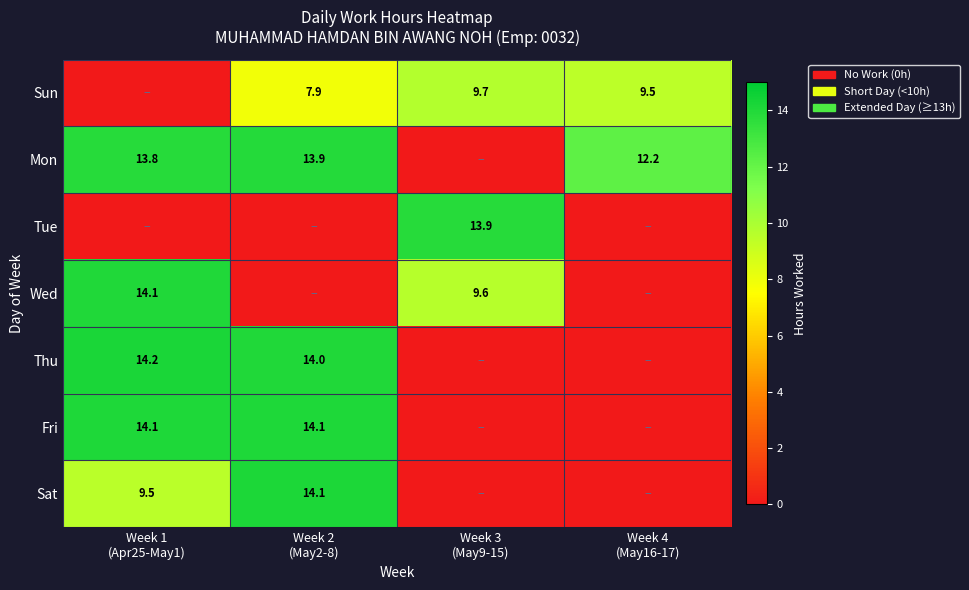

Is the value of Thu at Week 3 (May9-15) greater than the value of Mon at Week 3 (May9-15)?

No